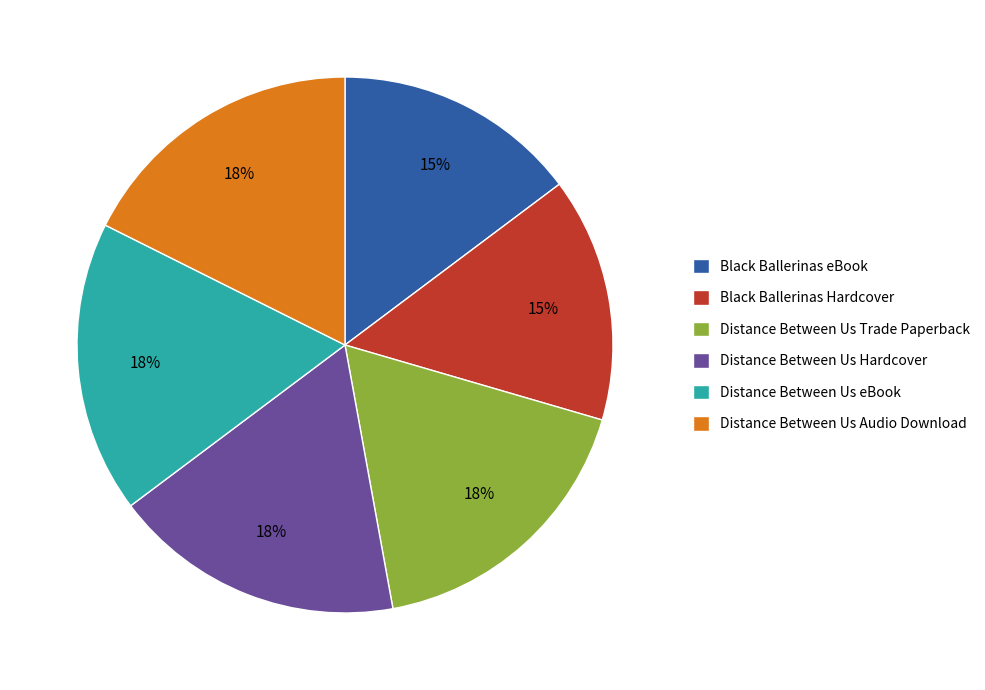

Do Black Ballerinas Hardcover and Distance Between Us Trade Paperback together represent more than half of the pie?

No